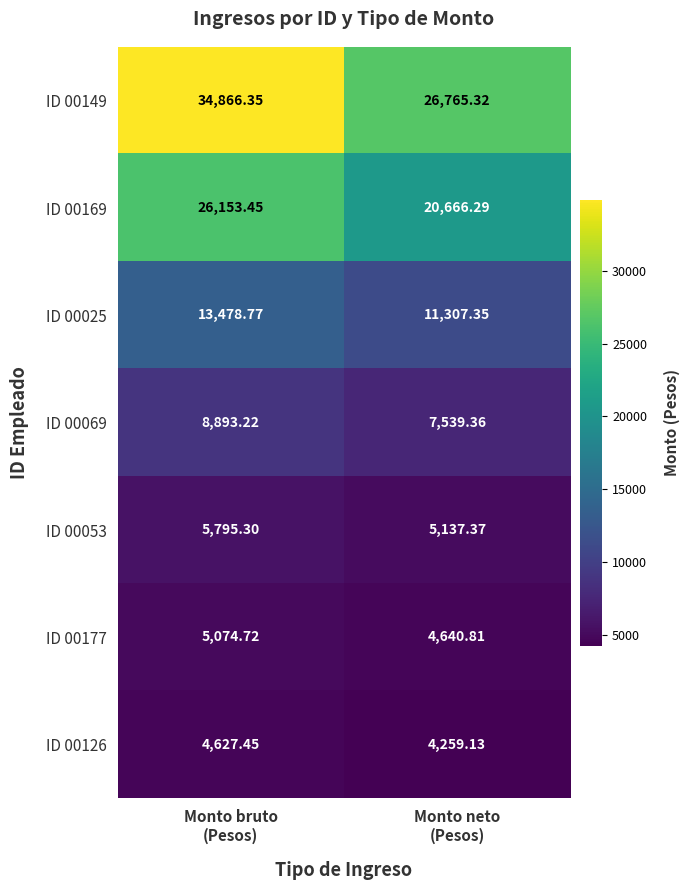

Count the number of data series in this chart.

7